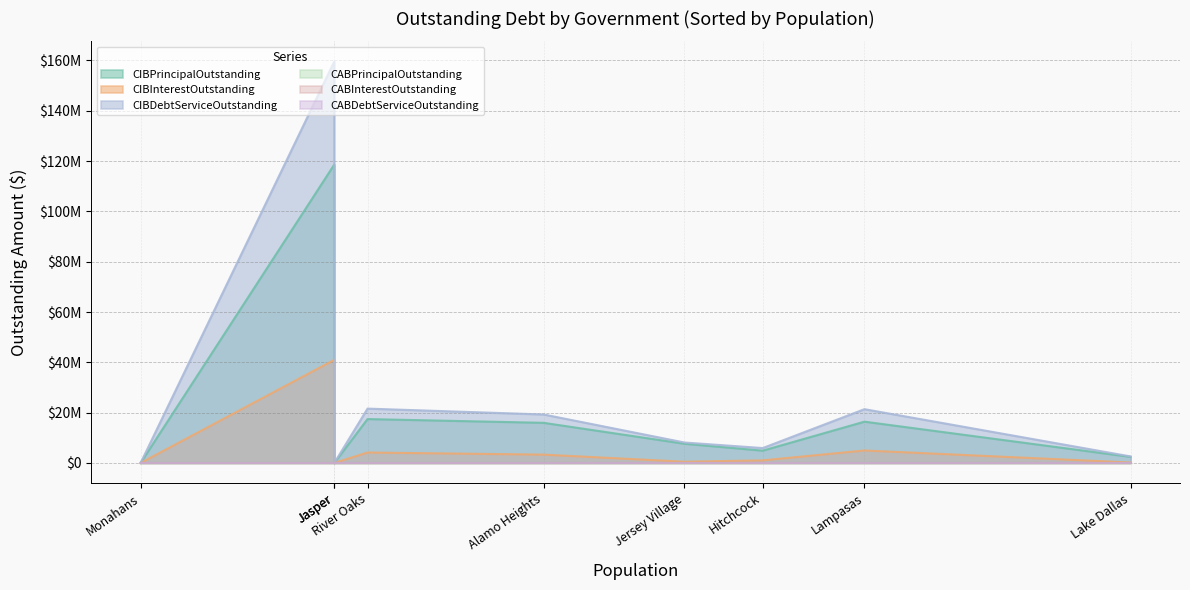

True or false: CABDebtServiceOutstanding and CIBInterestOutstanding cross at least once.

False